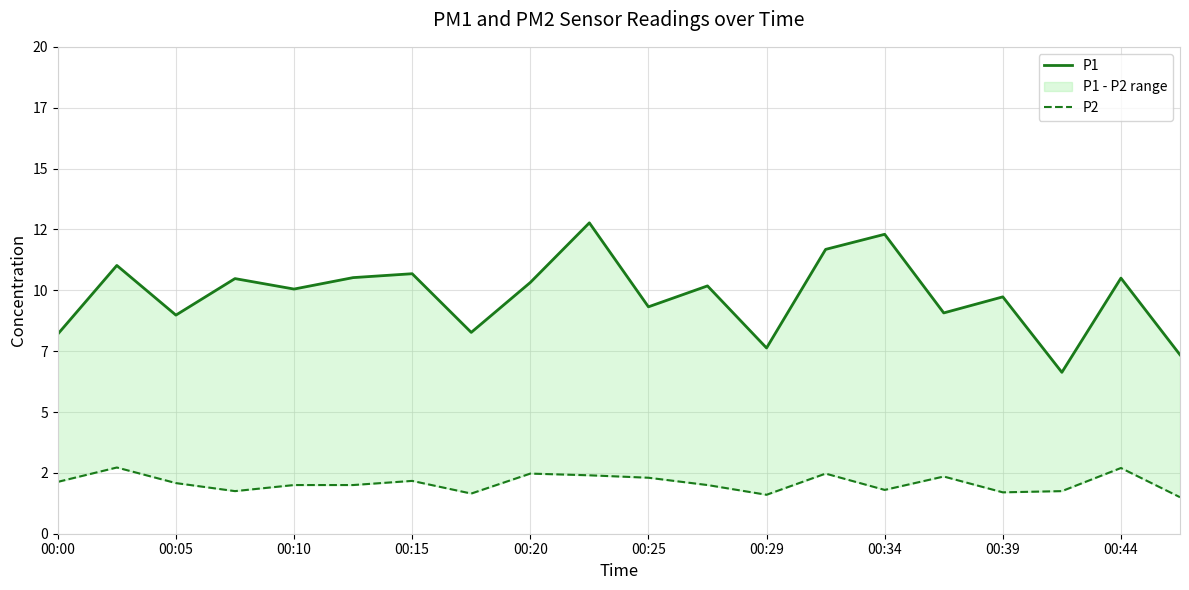

True or false: P1 has more than 1 interior local peaks.

True